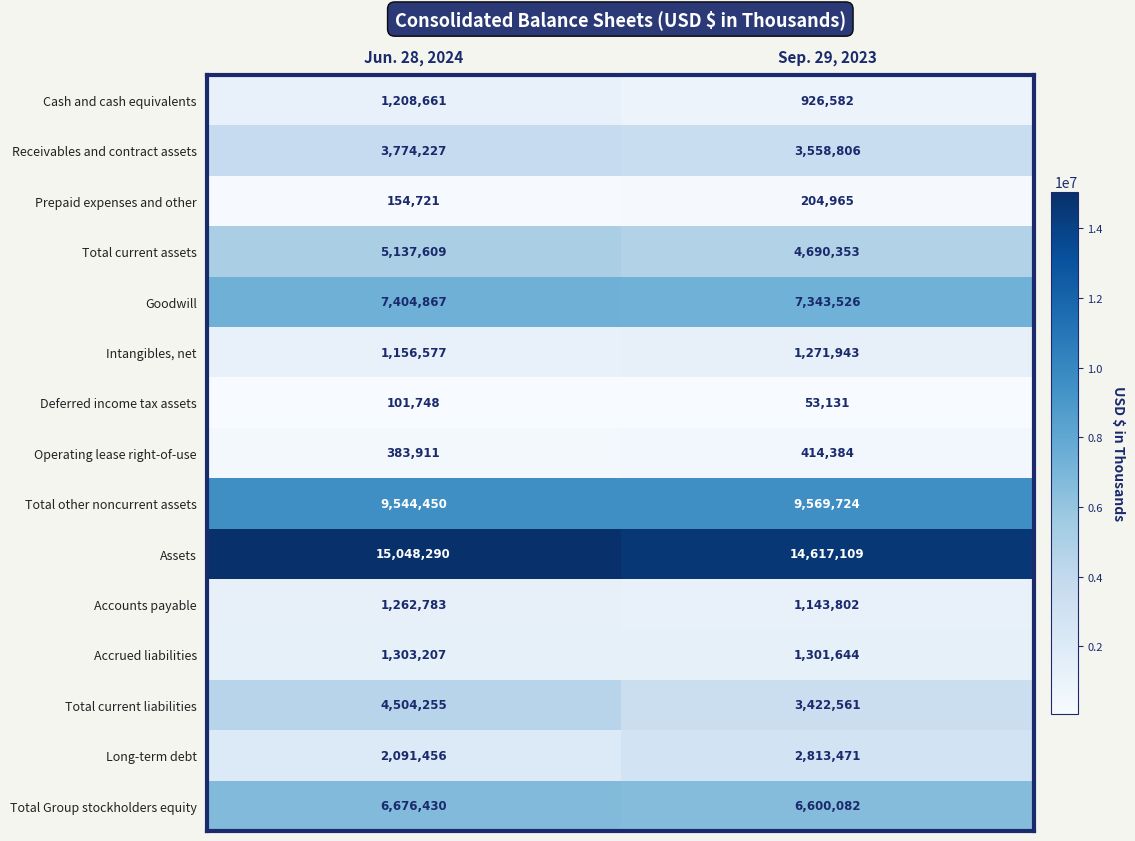

What is the spread (max minus min) of values at Jun. 28, 2024?

14946542